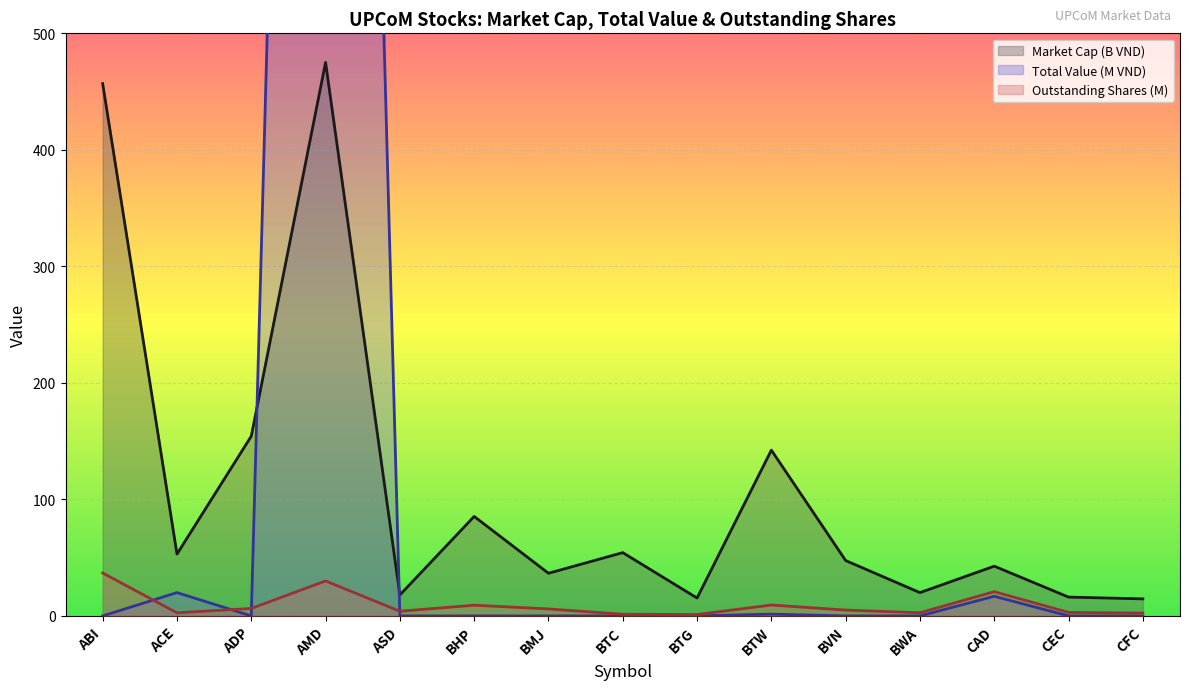

Rank the series by their average value, from lowest to highest.

Outstanding Shares (M), Market Cap (B VND), Total Value (M VND)